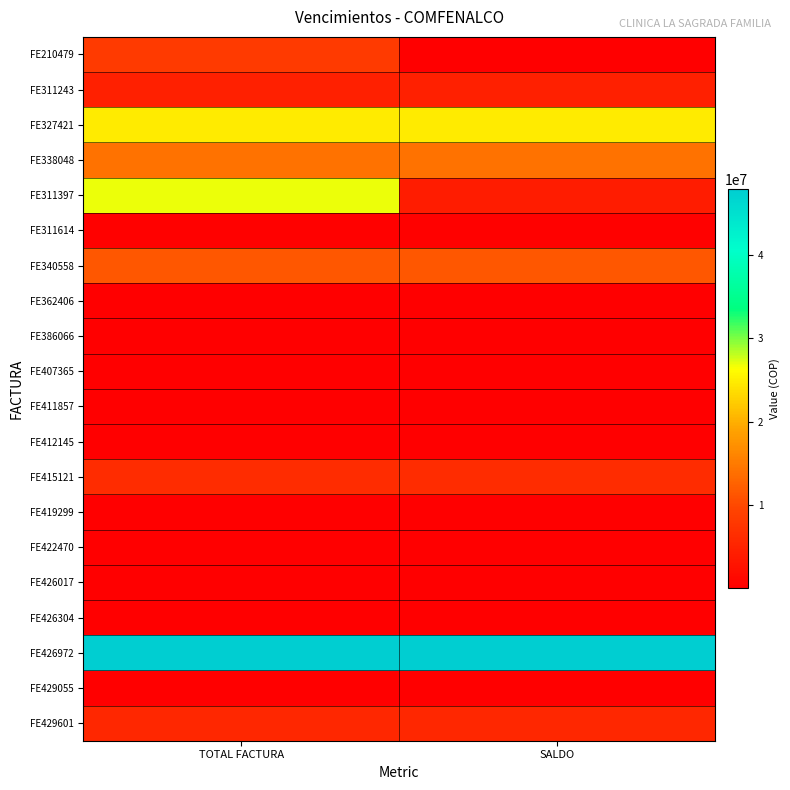

What is the spread (max minus min) of values at SALDO?

47861517